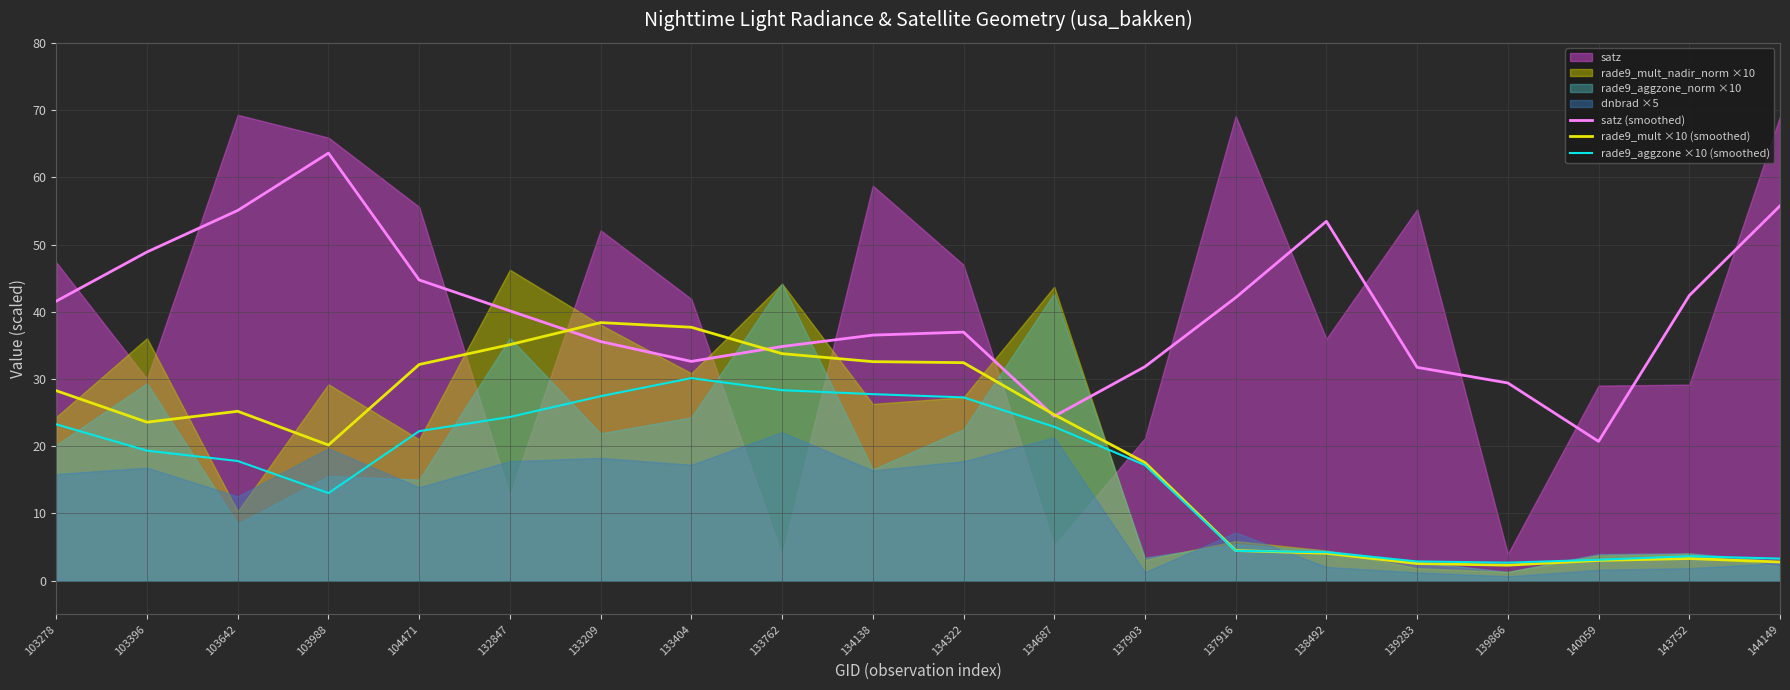

At which category is the sum across all series the highest?

133209